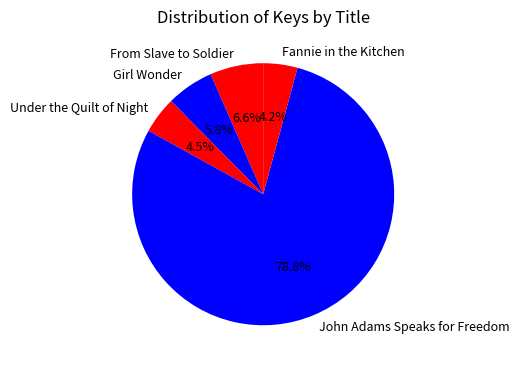

The From Slave to Soldier slice represents 7% of the pie. True or false?

True